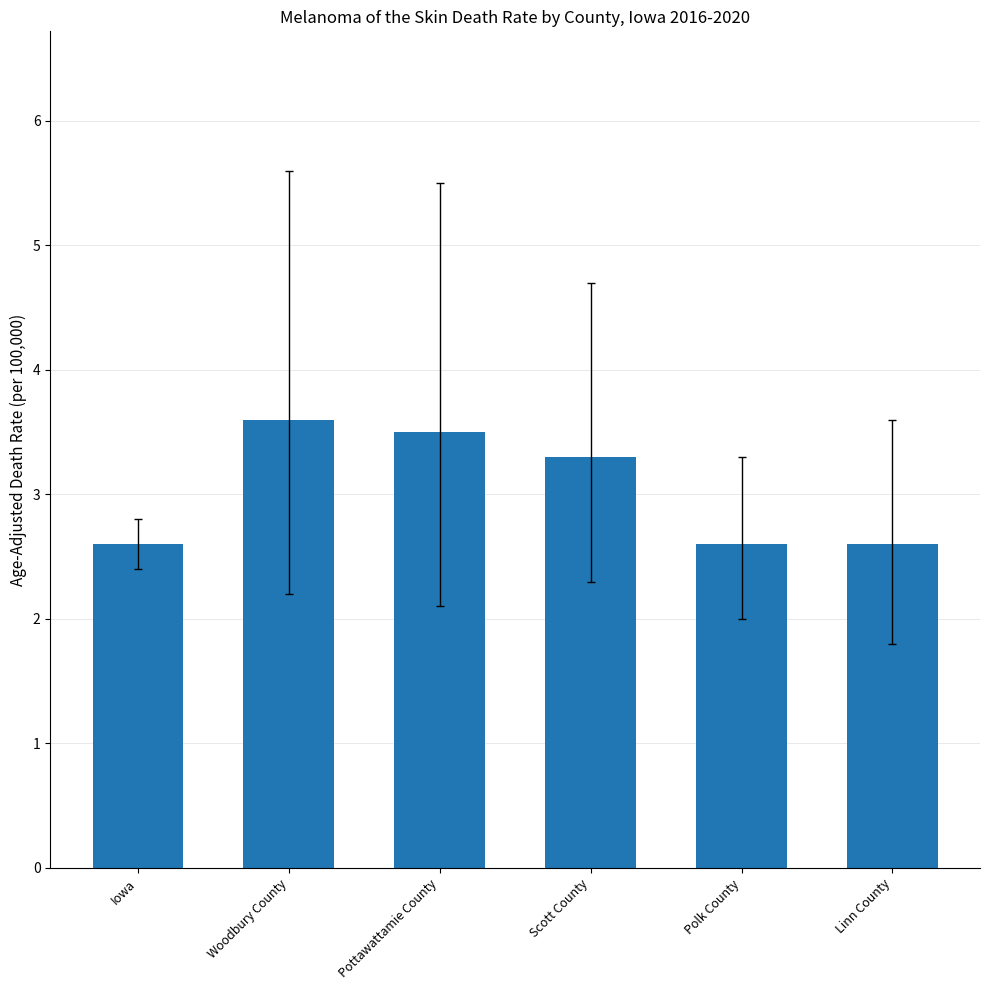

Is it true that the value at Scott County is 4.7?

False